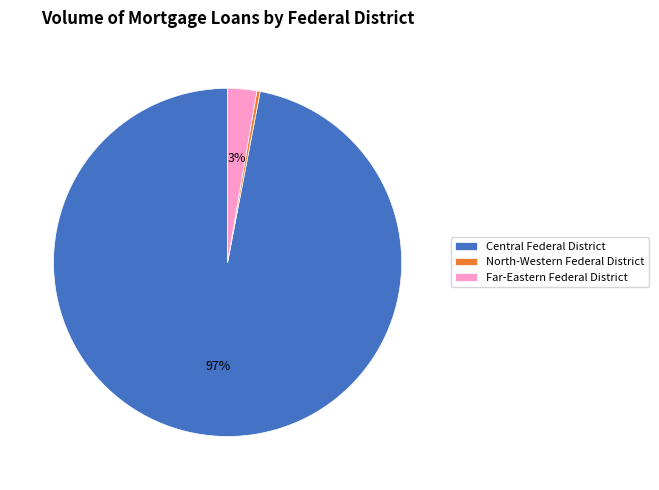

How many slices are in this pie chart?

3